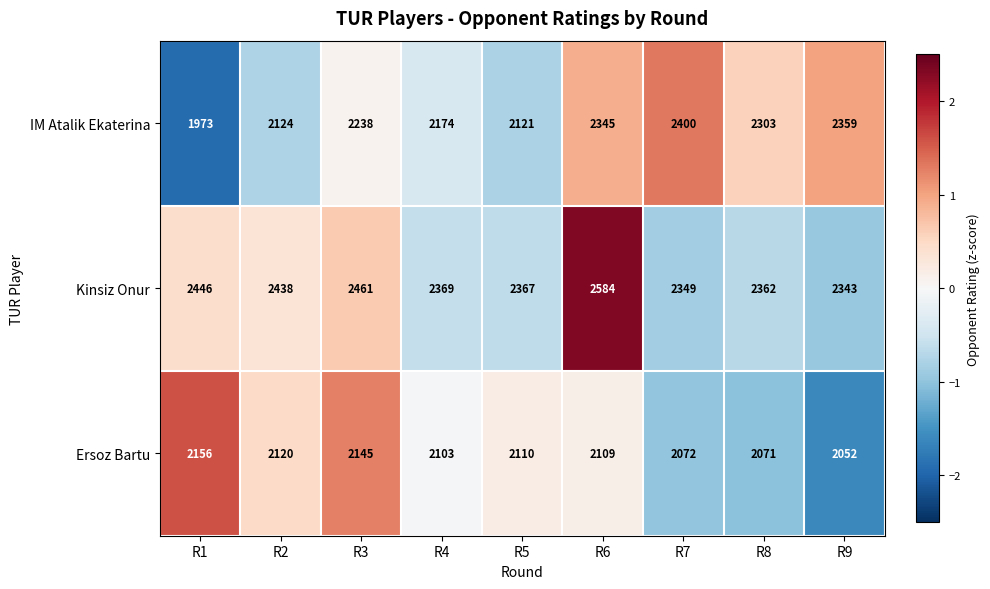

What is the approximate value of Kinsiz Onur at R2, to the nearest 50?

2450